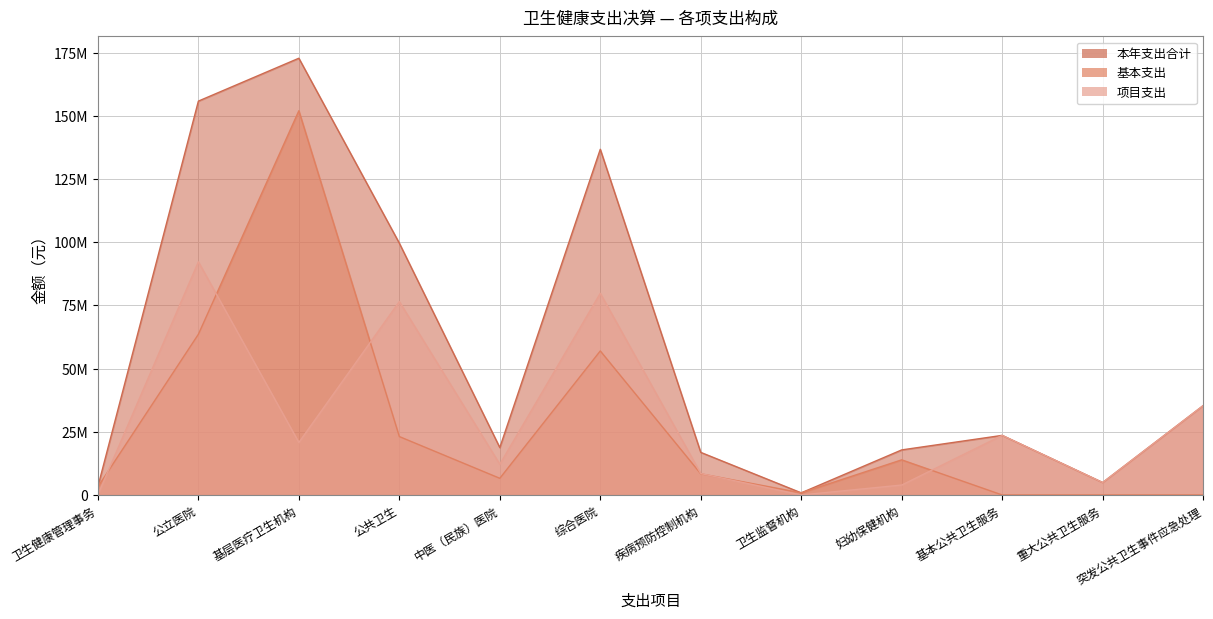

Rank the categories by 本年支出合计 value from highest to lowest.

基层医疗卫生机构, 公立医院, 综合医院, 公共卫生, 突发公共卫生事件应急处理, 基本公共卫生服务, 中医（民族）医院, 妇幼保健机构, 疾病预防控制机构, 重大公共卫生服务, 卫生健康管理事务, 卫生监督机构